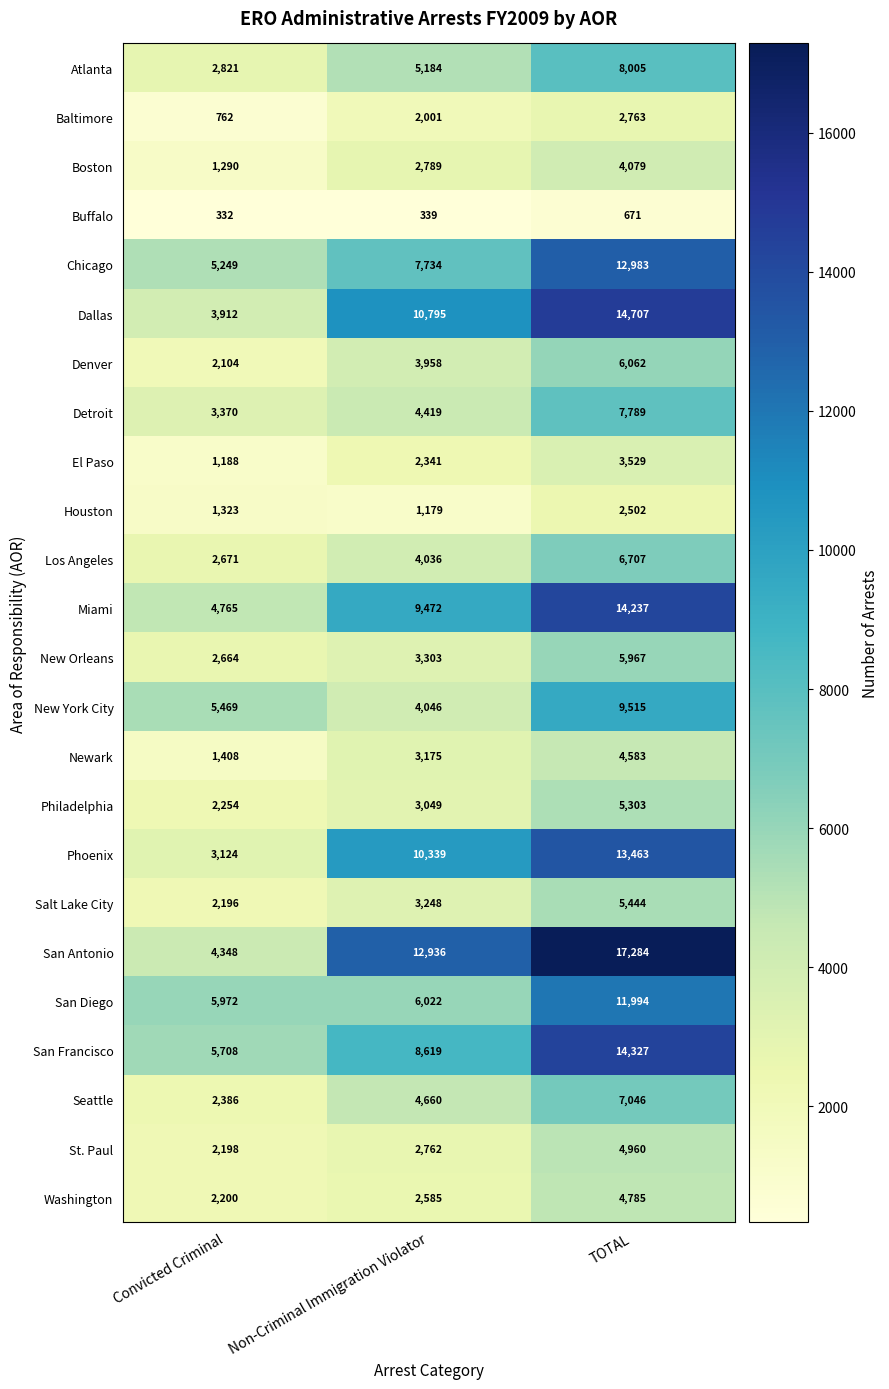

How many values in the Houston series are below 1323?

1